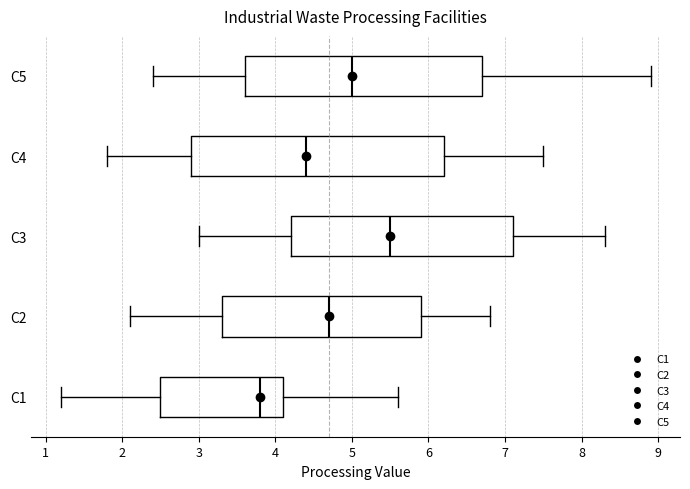

Reading bottom to top, read every box against the x-axis: the position of its median line, the range the box covers, and the ends of its whiskers. The values are not printed on the chart, so give them approximately, as read against the axis.

C1: median 3.8, box 2.5 to 4.1, whiskers 1.2 to 5.6
C2: median 4.7, box 3.3 to 5.9, whiskers 2.1 to 6.8
C3: median 5.5, box 4.2 to 7.1, whiskers 3.0 to 8.3
C4: median 4.4, box 2.9 to 6.2, whiskers 1.8 to 7.5
C5: median 5.0, box 3.6 to 6.7, whiskers 2.4 to 8.9